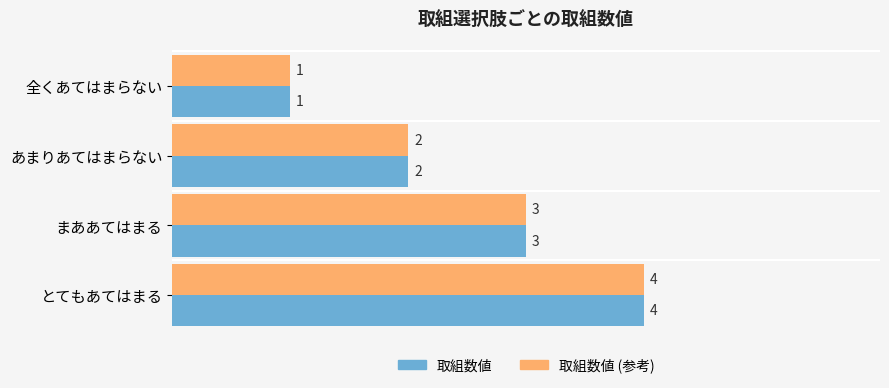

How many 取組数値 values are between 2 and 4?

3